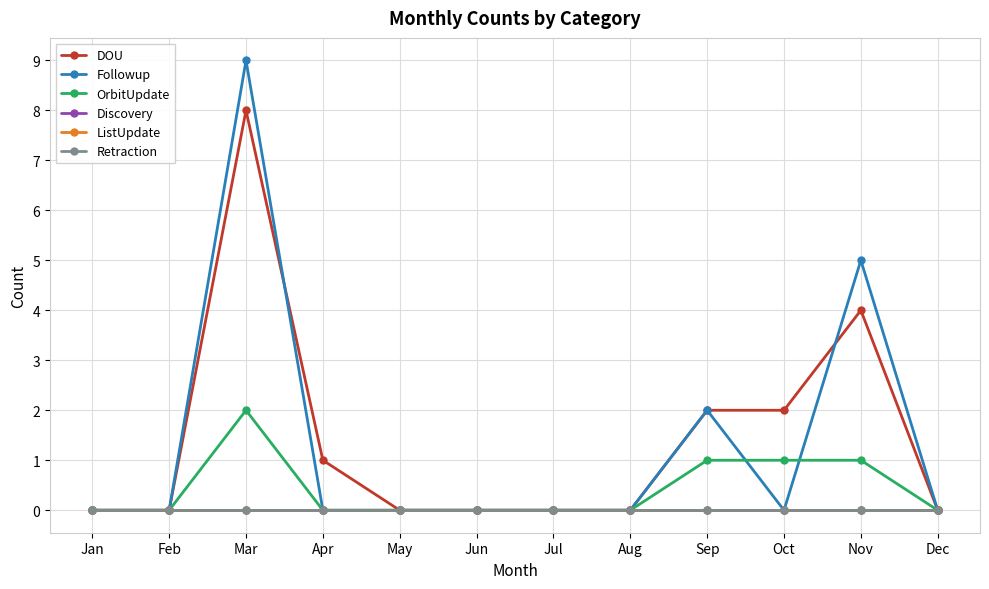

Which has a higher value, Jun or Aug?

Jun